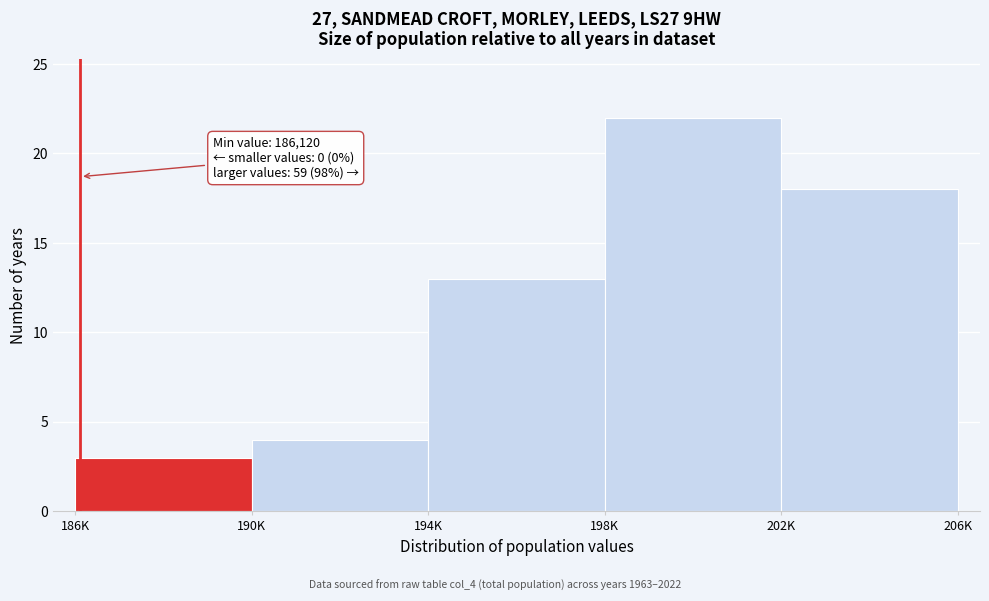

Reading left to right, what are all the values shown in this chart?

3	4	13	22	18